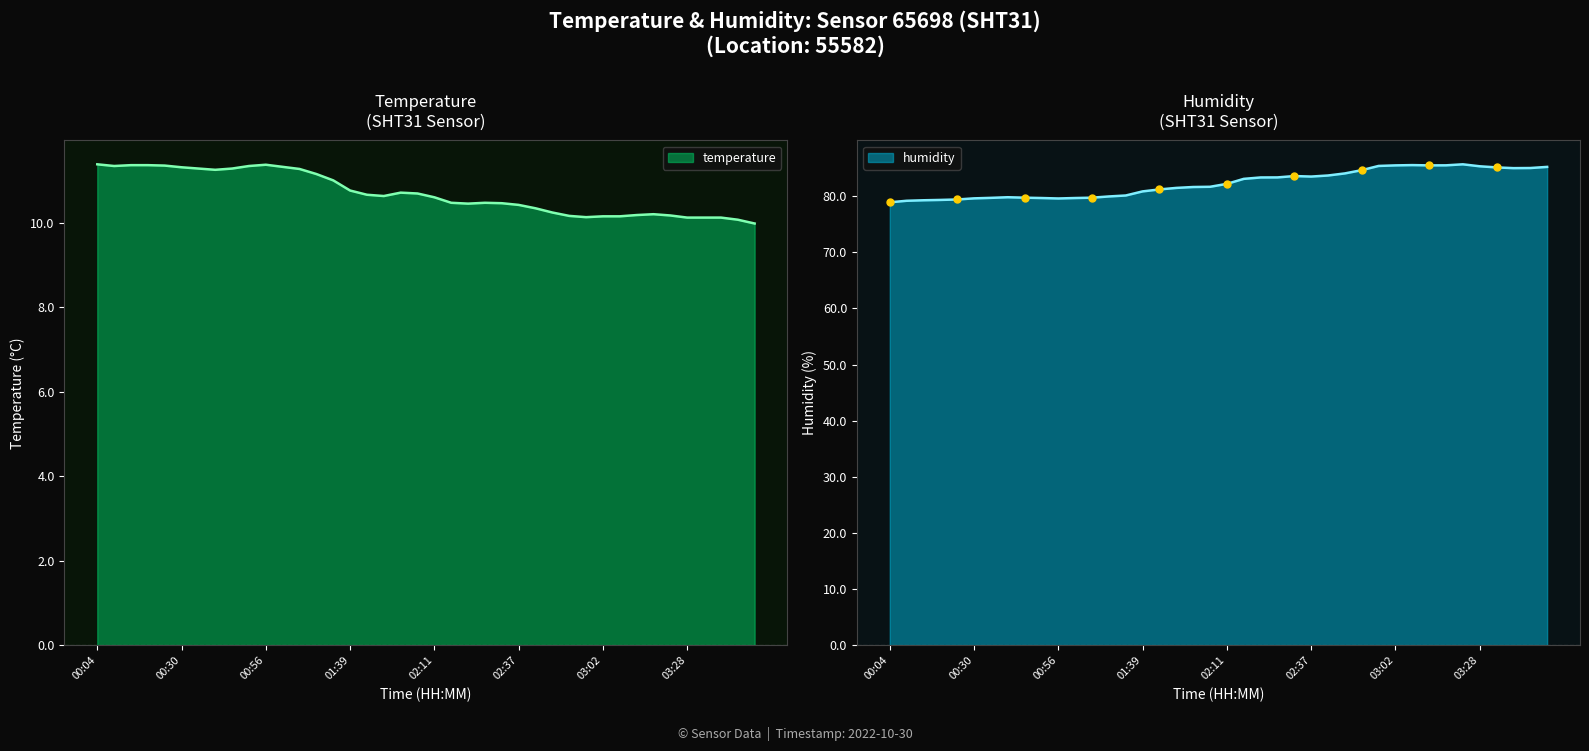

Reading left to right, extract all data points from this chart.

temperature: 00:04=11.4	00:09=11.3	00:14=11.4	00:20=11.4	00:25=11.3	00:30=11.3	00:35=11.3	00:40=11.2	00:46=11.3	00:51=11.3	00:56=11.4	01:01=11.3	01:06=11.3	01:12=11.2	01:23=11.0	01:39=10.8	01:44=10.7	01:50=10.6	02:00=10.7	02:06=10.7	02:11=10.6	02:16=10.5	02:21=10.4	02:26=10.5	02:31=10.5	02:37=10.4	02:42=10.3	02:47=10.2	02:52=10.2	02:57=10.1	03:02=10.2	03:07=10.2	03:12=10.2	03:18=10.2	03:23=10.2	03:28=10.1	03:33=10.1	03:38=10.1	03:43=10.1	03:48=10.0
humidity: 00:04=78.9	00:09=79.2	00:14=79.2	00:20=79.3	00:25=79.4	00:30=79.6	00:35=79.7	00:40=79.8	00:46=79.7	00:51=79.7	00:56=79.6	01:01=79.7	01:06=79.7	01:12=79.9	01:23=80.1	01:39=80.8	01:44=81.2	01:50=81.5	02:00=81.6	02:06=81.7	02:11=82.2	02:16=83.1	02:21=83.3	02:26=83.3	02:31=83.6	02:37=83.5	02:42=83.7	02:47=84.0	02:52=84.6	02:57=85.4	03:02=85.5	03:07=85.5	03:12=85.5	03:18=85.5	03:23=85.7	03:28=85.3	03:33=85.1	03:38=85.0	03:43=85.0	03:48=85.2